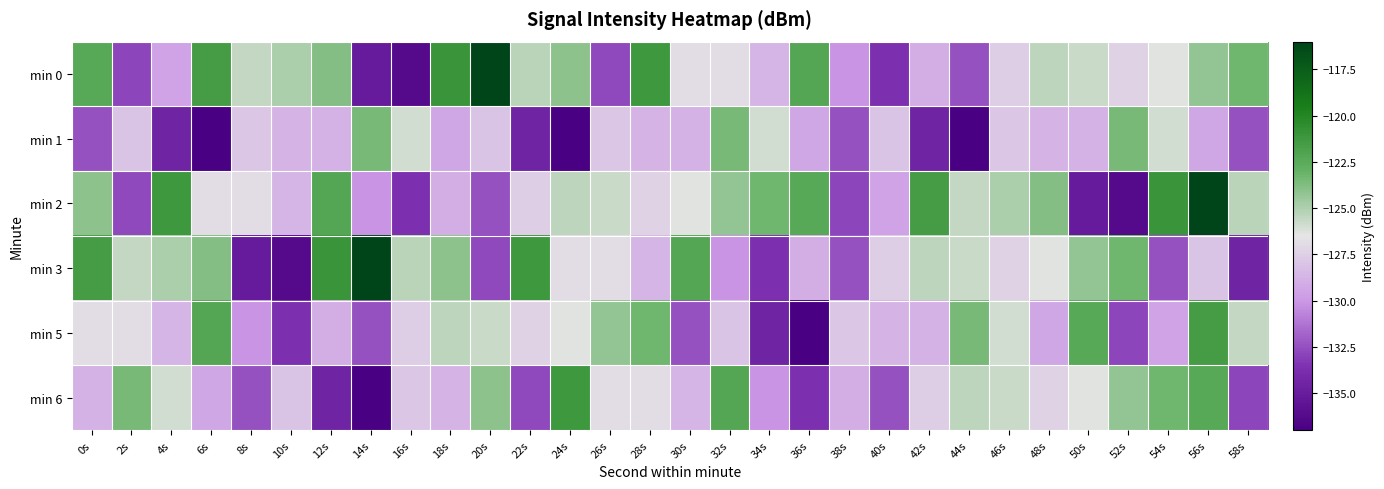

Which series changed the most between 20s and 38s?

min 0